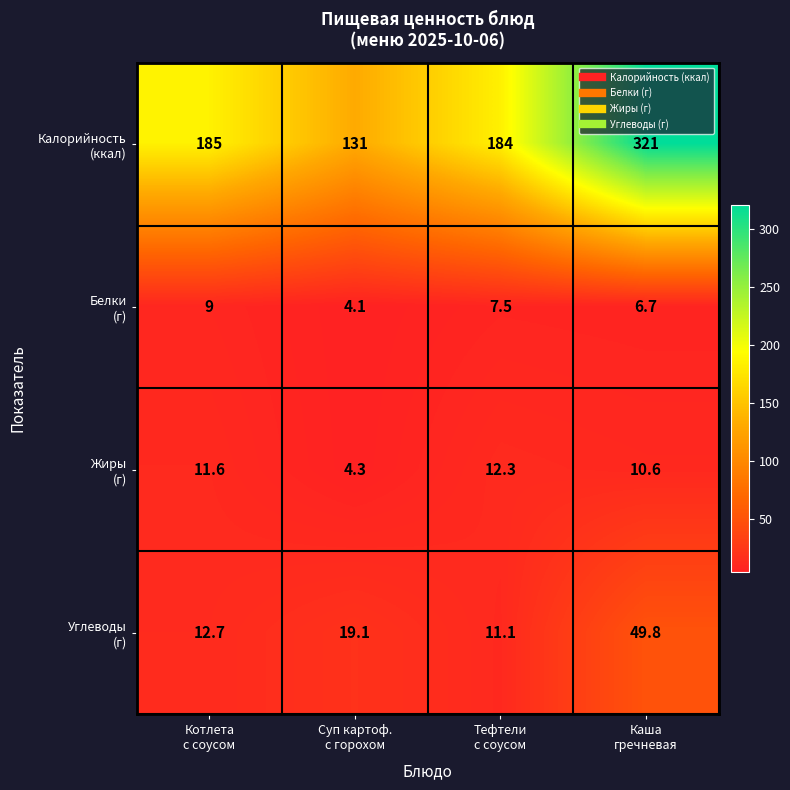

What is the maximum value shown in the chart?

321.0